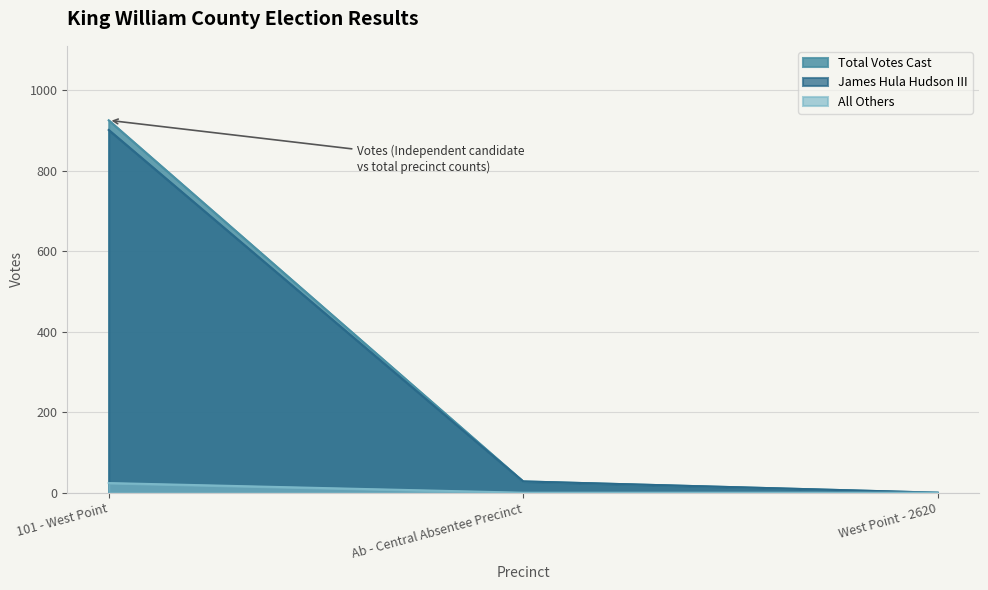

Which series has the largest total across all categories?

Total Votes Cast